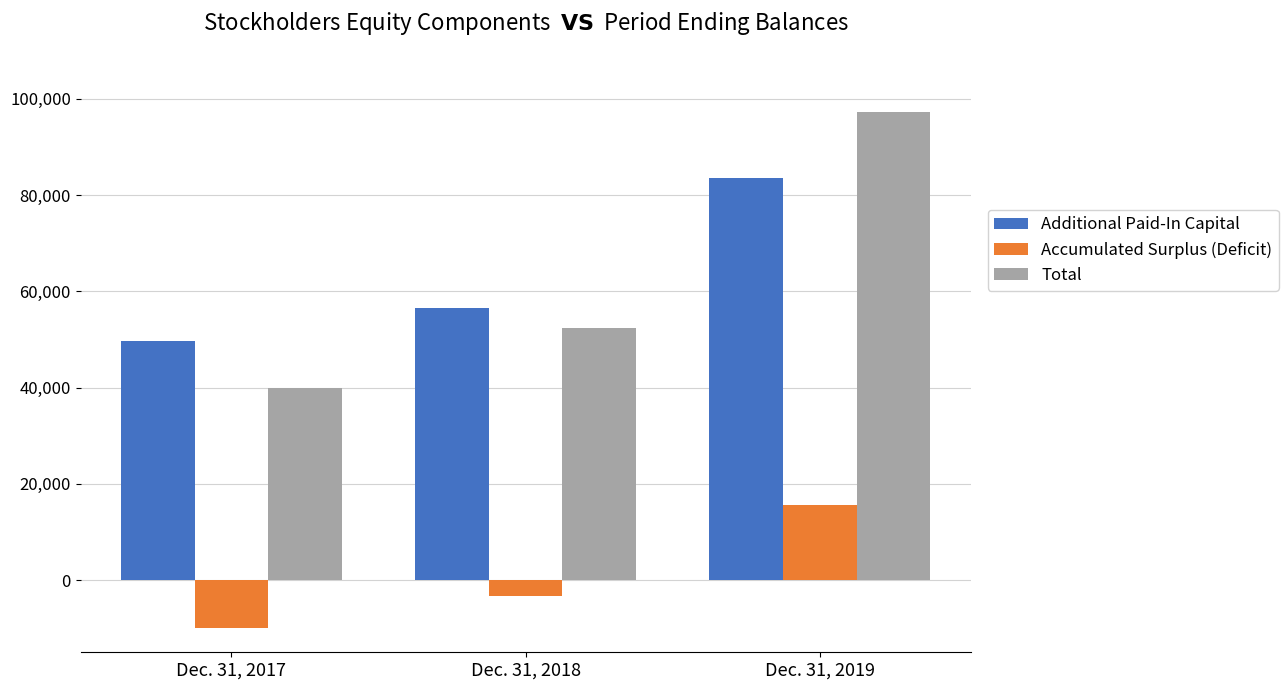

What is the value of the Additional Paid-In Capital bar at the 2nd from the left?

56567